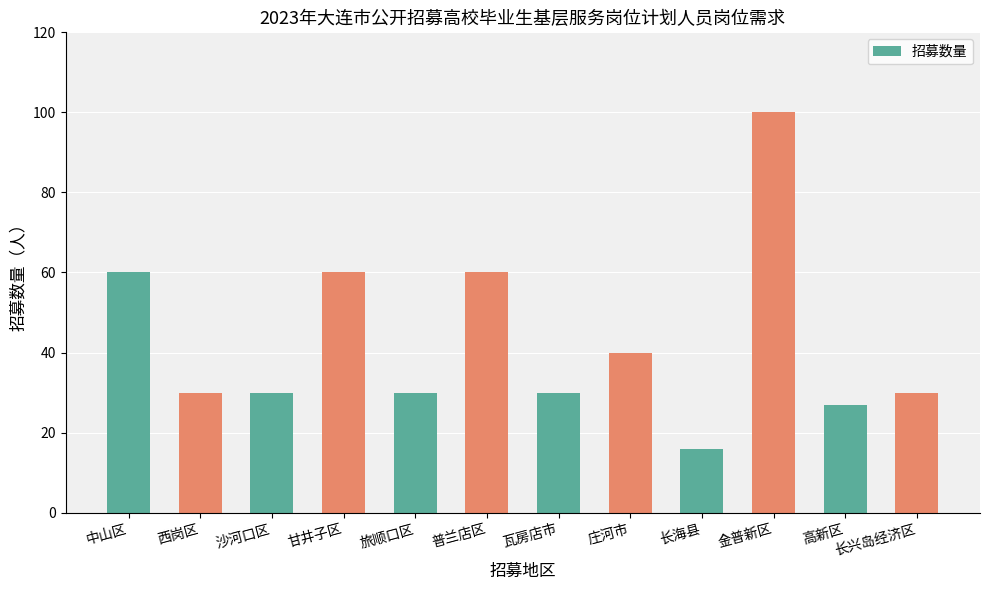

Read the value at 西岗区, to the nearest 5.

30